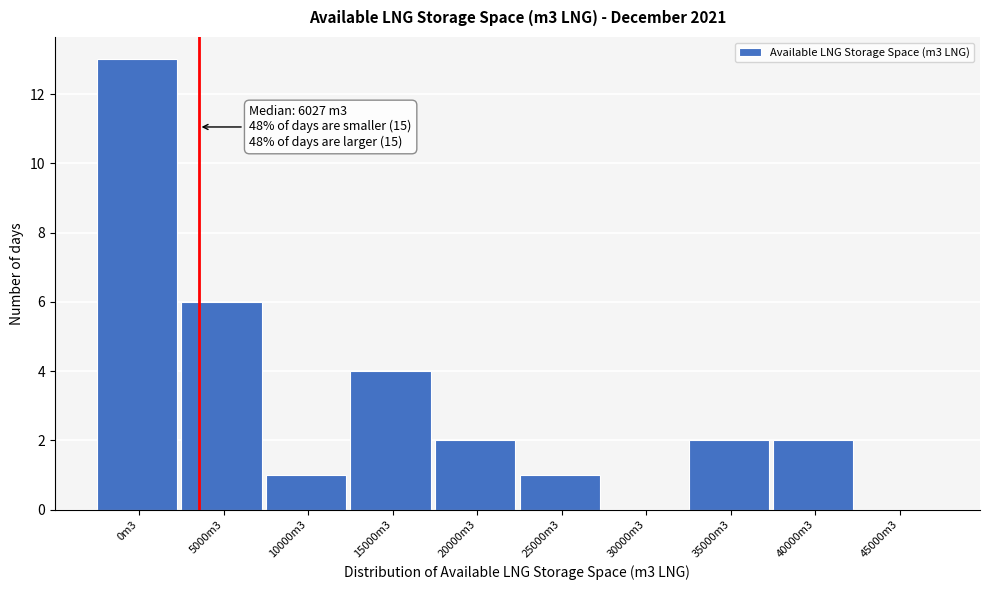

Reading left to right, transcribe all the data shown in this chart.

0m3=13	5000m3=6	10000m3=1	15000m3=4	20000m3=2	25000m3=1	30000m3=0	35000m3=2	40000m3=2	45000m3=0